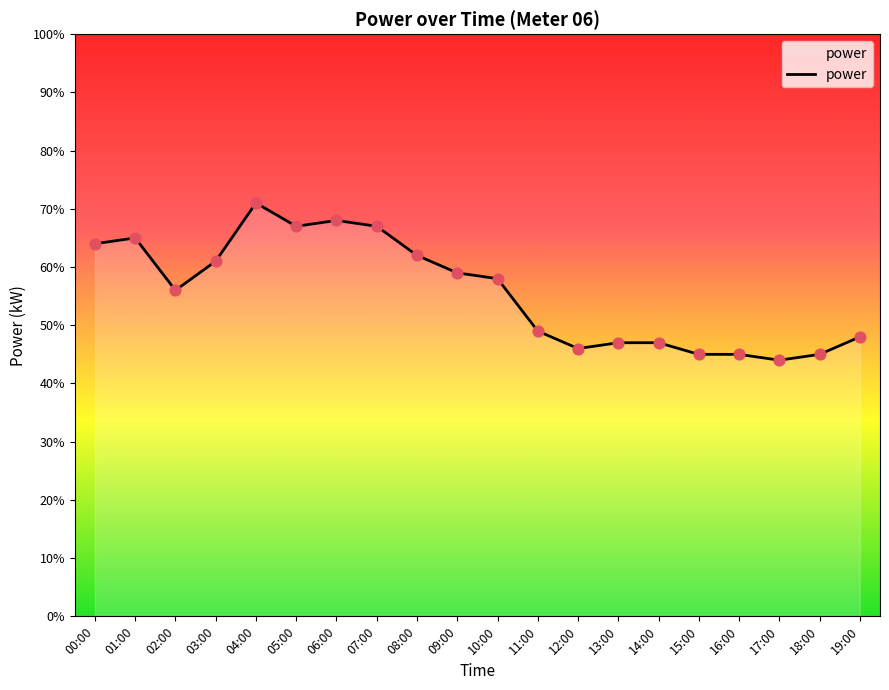

Is this an area chart (filled region under the line)?

Yes